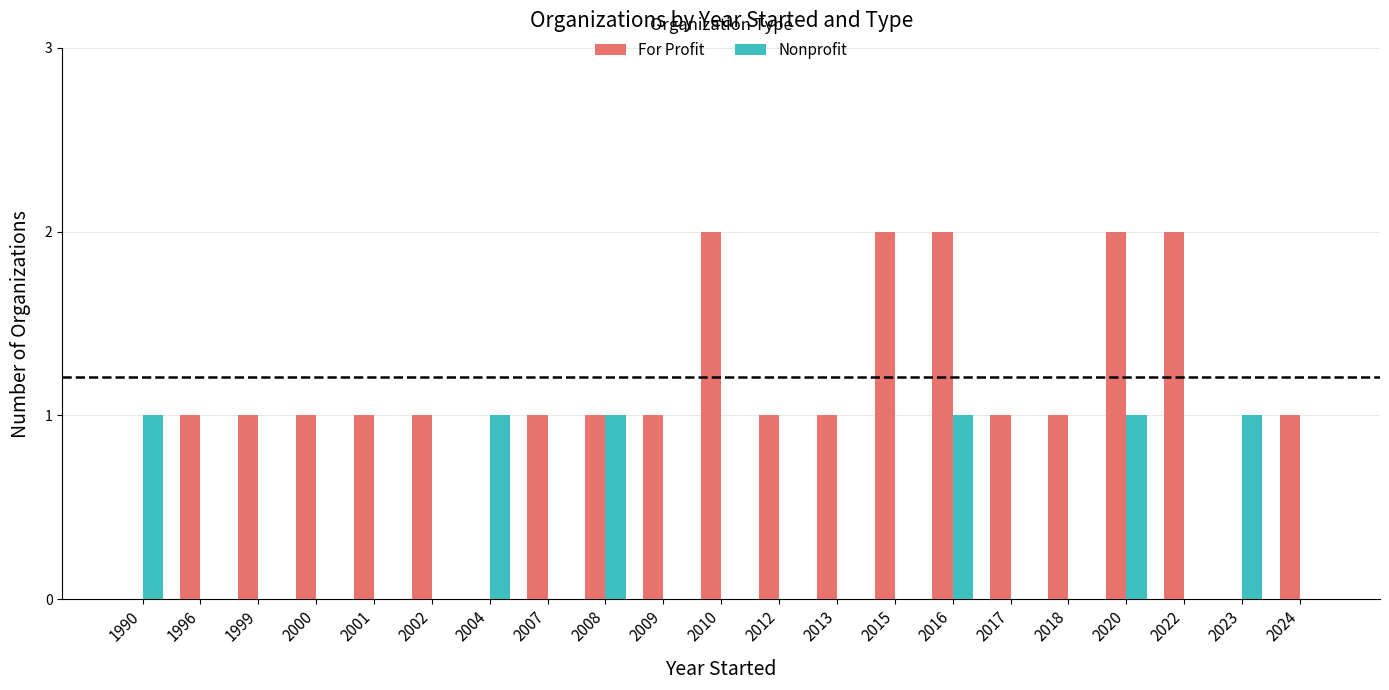

What is the sum of all For Profit values?

23